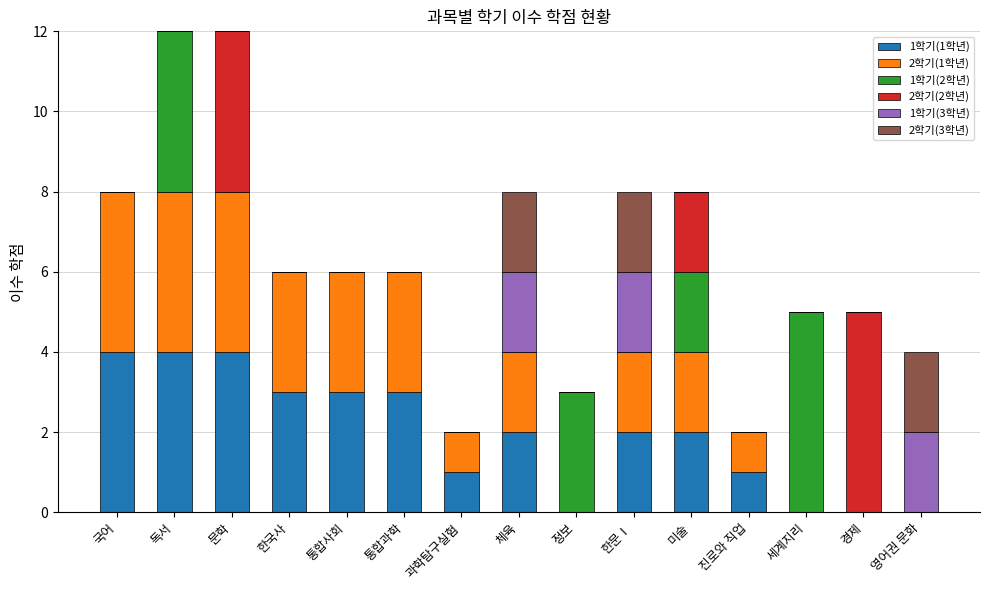

Does the chart contain stacked bars?

Yes